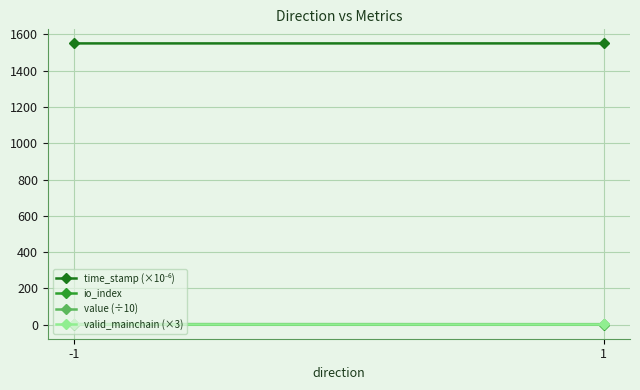

Which series has the largest range (max minus min)?

io_index